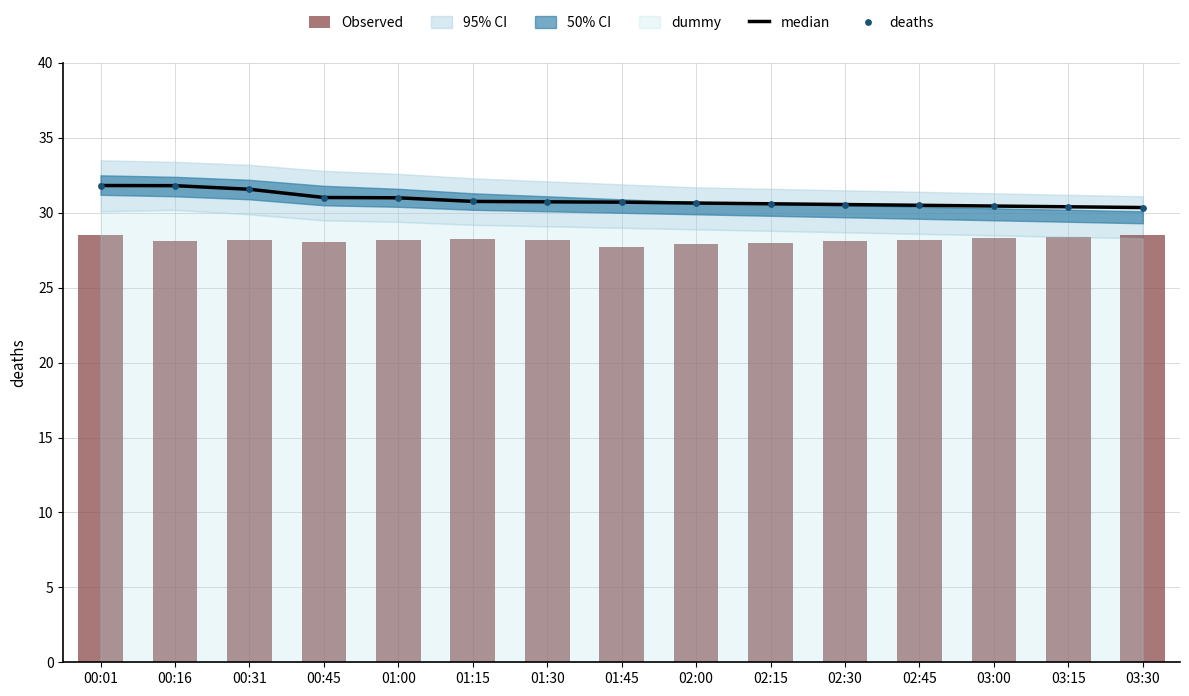

Which series reaches the minimum Y coordinate?

Observed